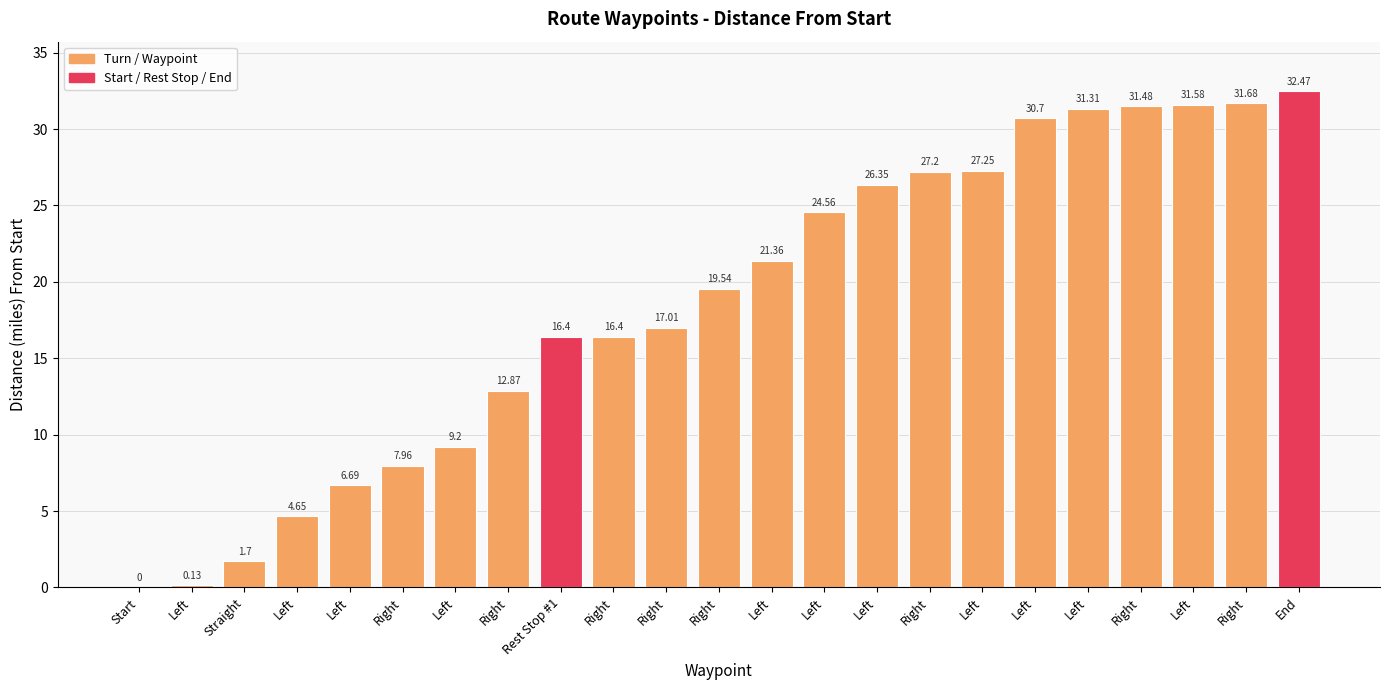

How many data points does each series have?

23